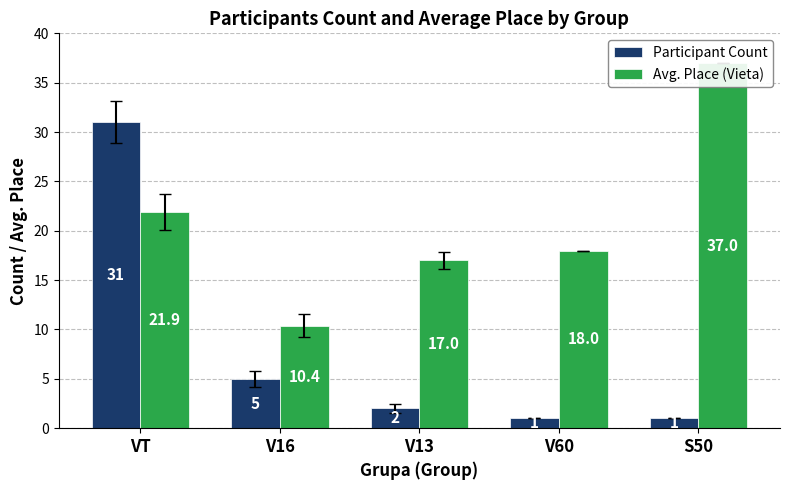

What are all the series names shown in the legend?

Participant Count, Avg. Place (Vieta)